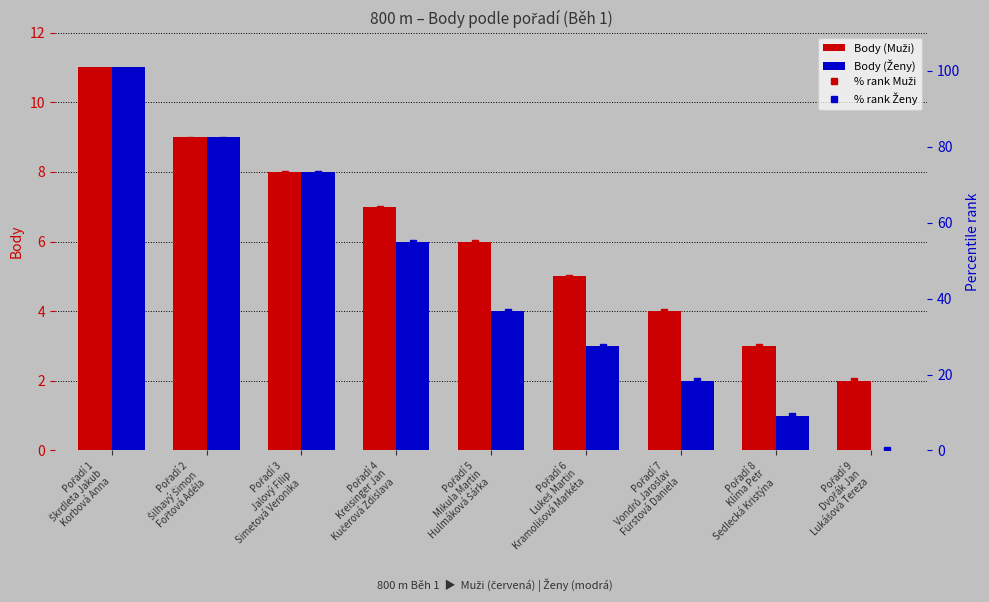

Which has a higher value, Pořadí 9
Dvořák Jan
Lukášová Tereza or Pořadí 6
Lukeš Martin
Kramolišová Markéta?

Pořadí 6
Lukeš Martin
Kramolišová Markéta